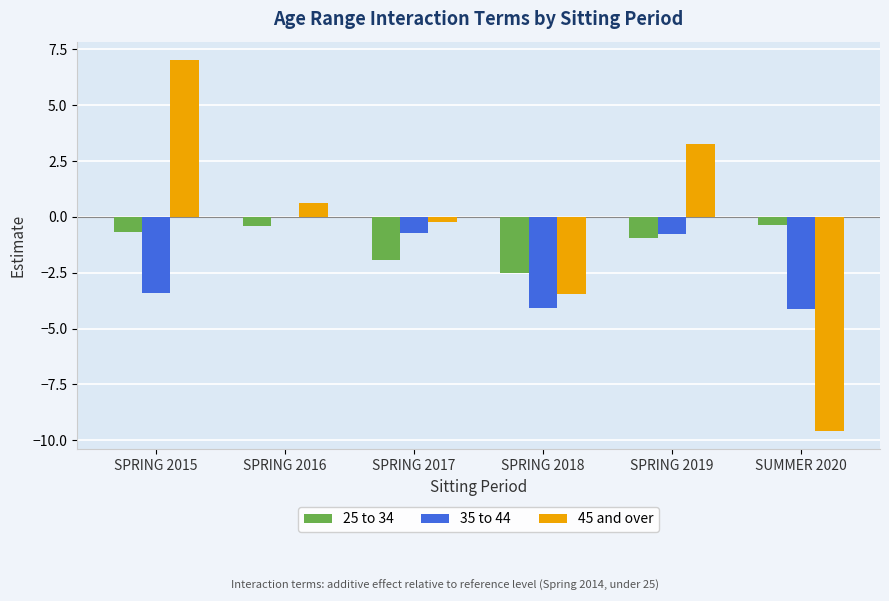

What value does the 35 to 44 series have at SPRING 2018?

-4.1